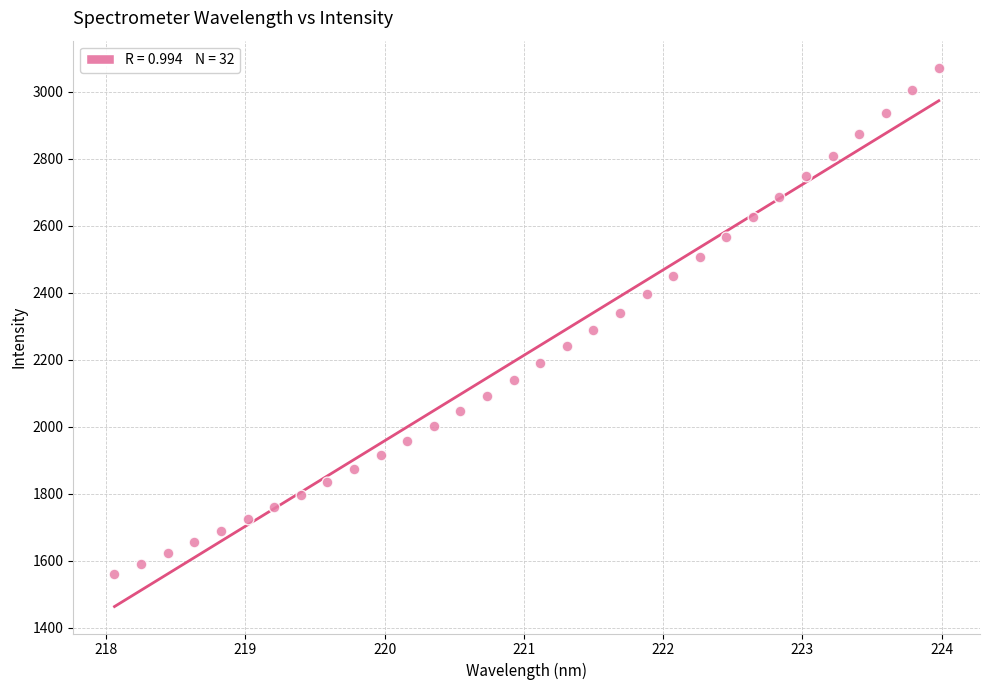

What is the range of X values (max minus min)?

5.9